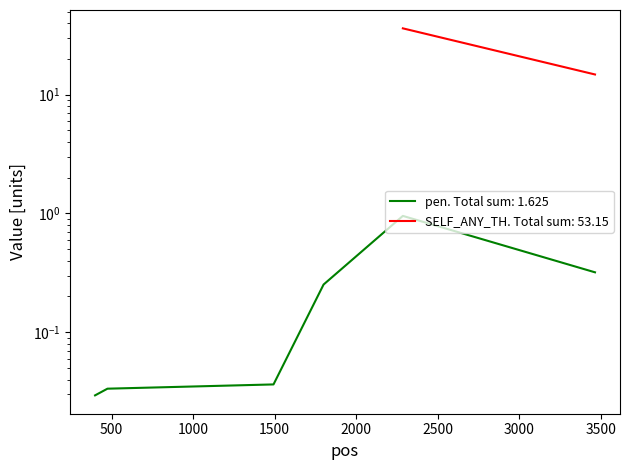

Rank the categories by value from lowest to highest.

399, 475, 1493, 1800, 3464, 2286